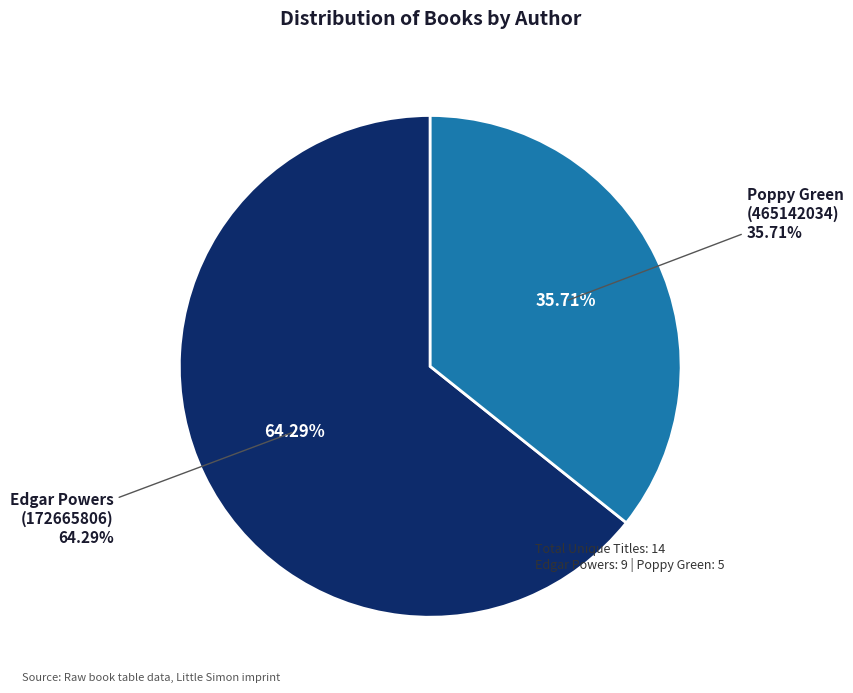

What is the largest slice in the pie chart?

Edgar Powers (172665806)